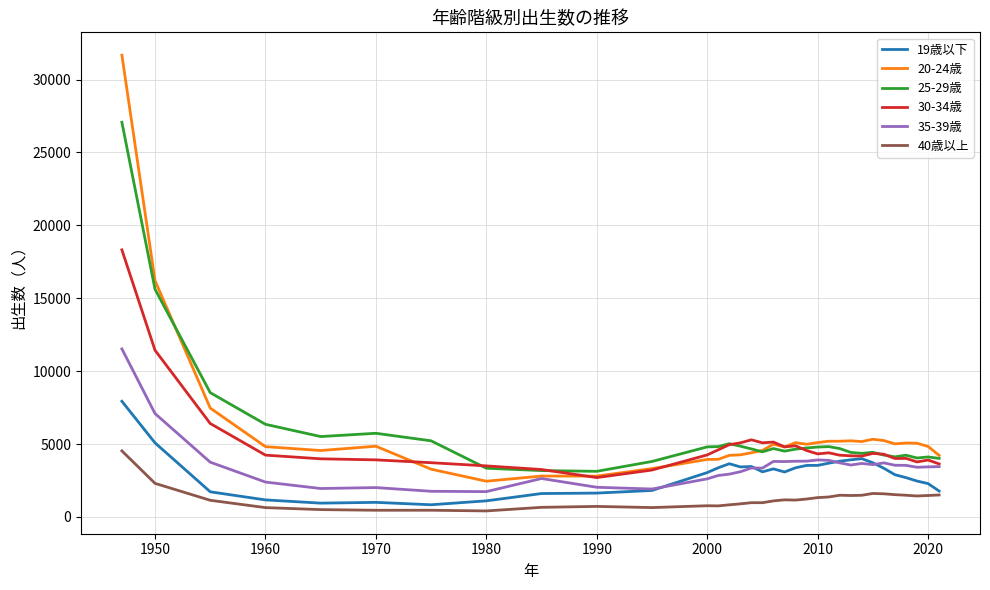

What are all the series names shown in the legend?

19歳以下, 20-24歳, 25-29歳, 30-34歳, 35-39歳, 40歳以上